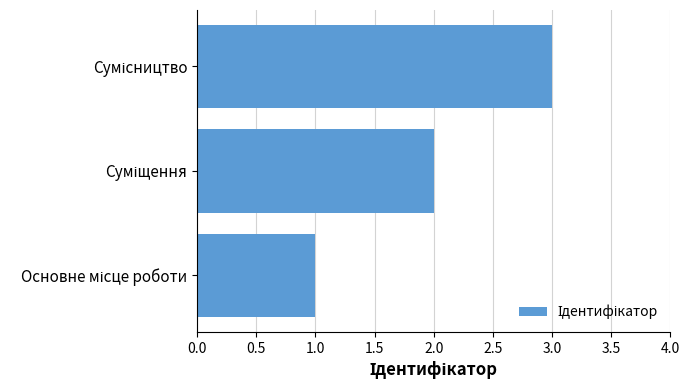

What is the sum of all values?

6